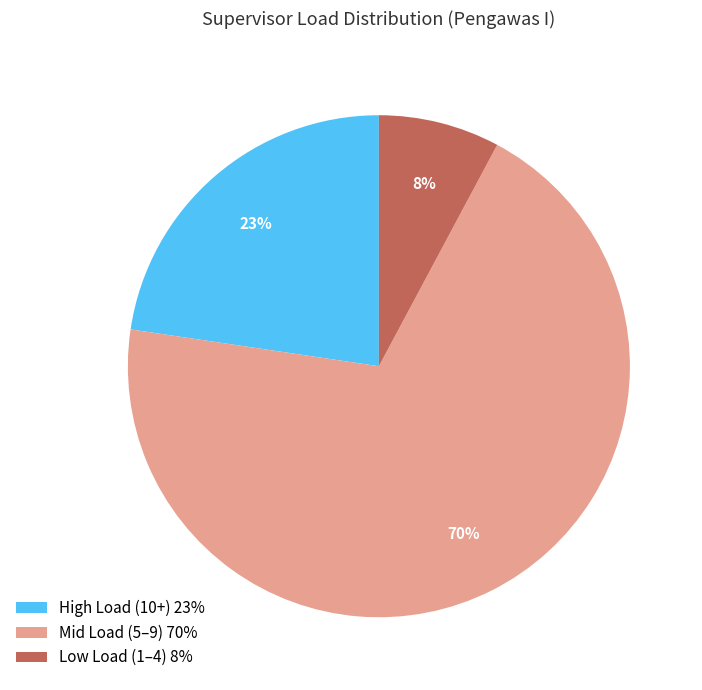

Rank the categories by value from lowest to highest.

Low Load (1–4) 8%, High Load (10+) 23%, Mid Load (5–9) 70%